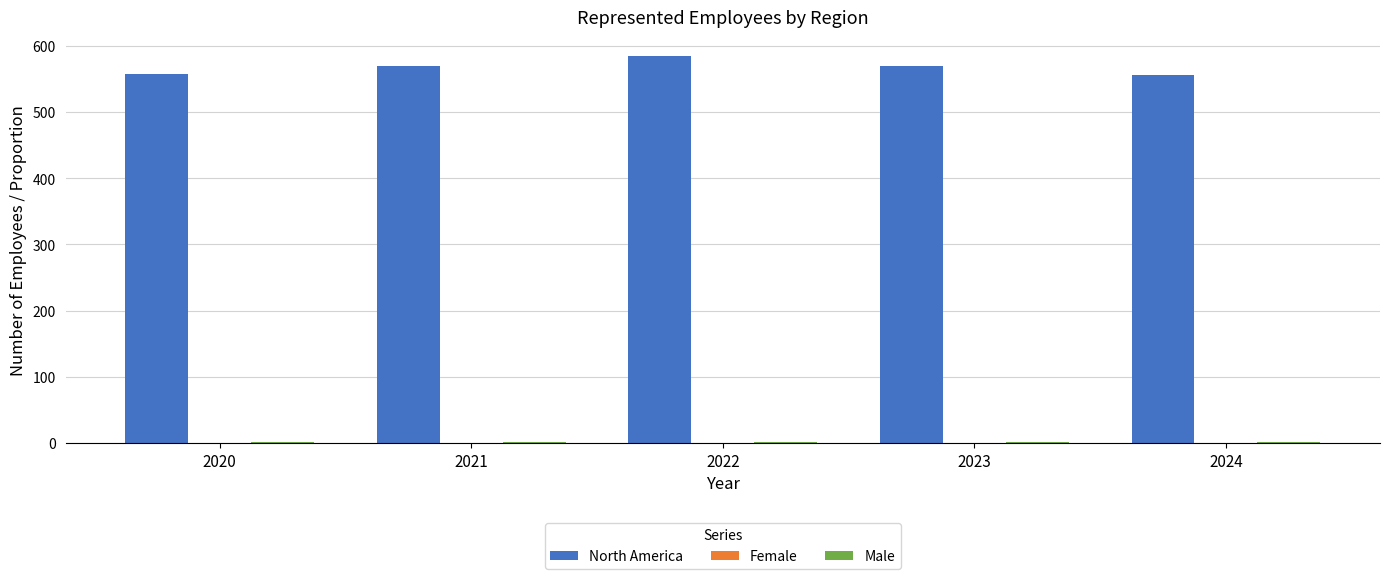

Which series has the largest range (max minus min)?

North America